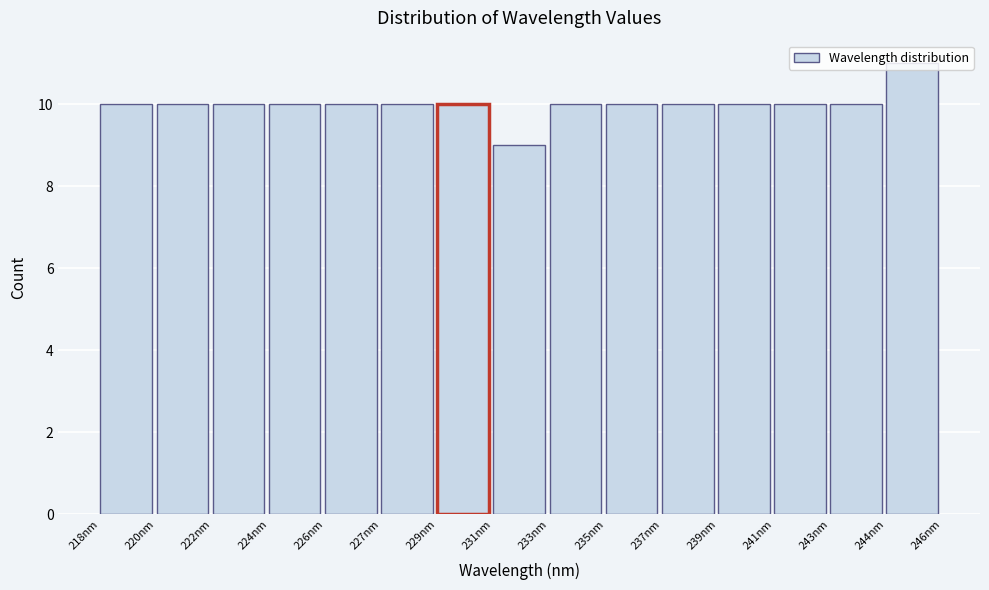

What is the label of the 2nd bar from the right?

243nm